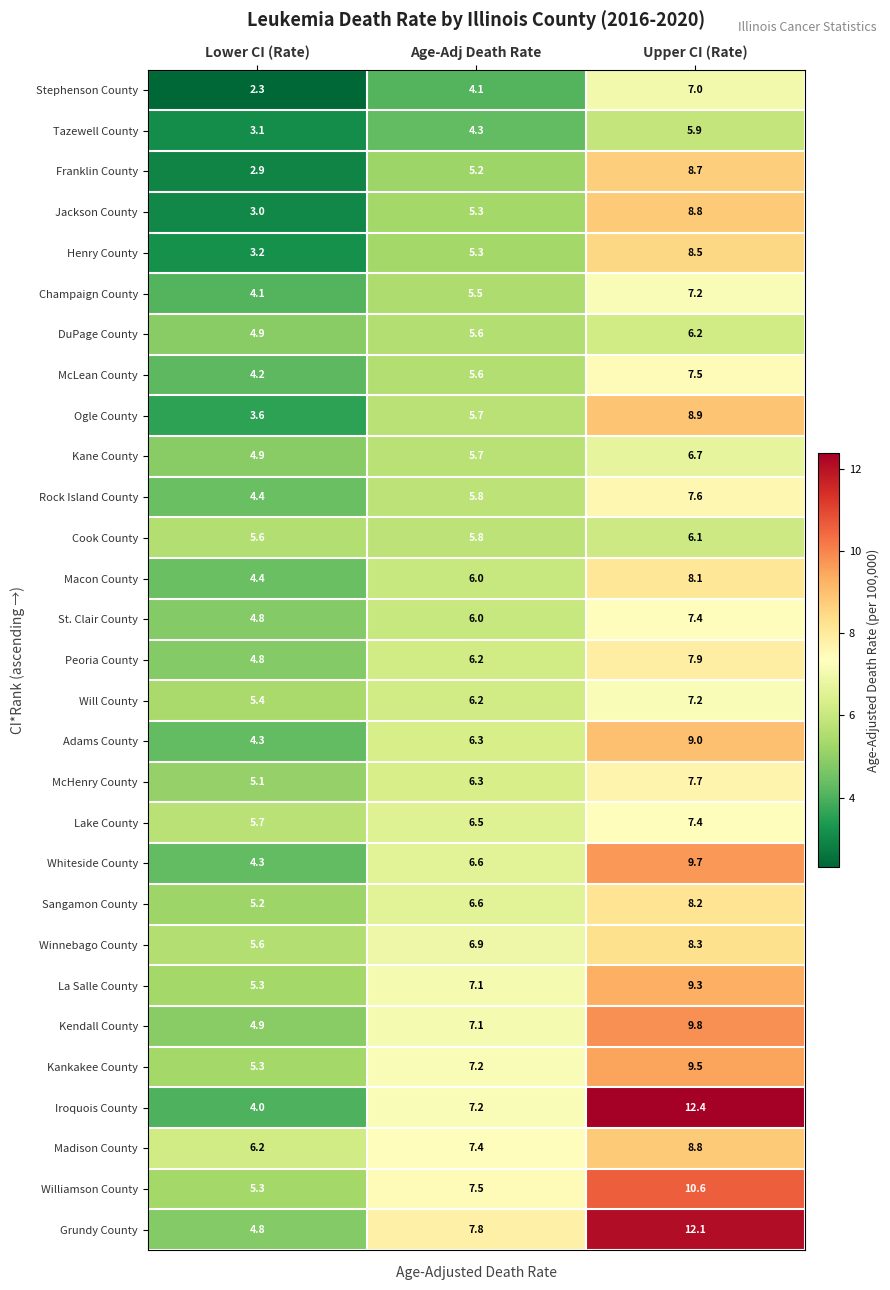

What is the difference between the highest and lowest values at Upper CI (Rate)?

6.5